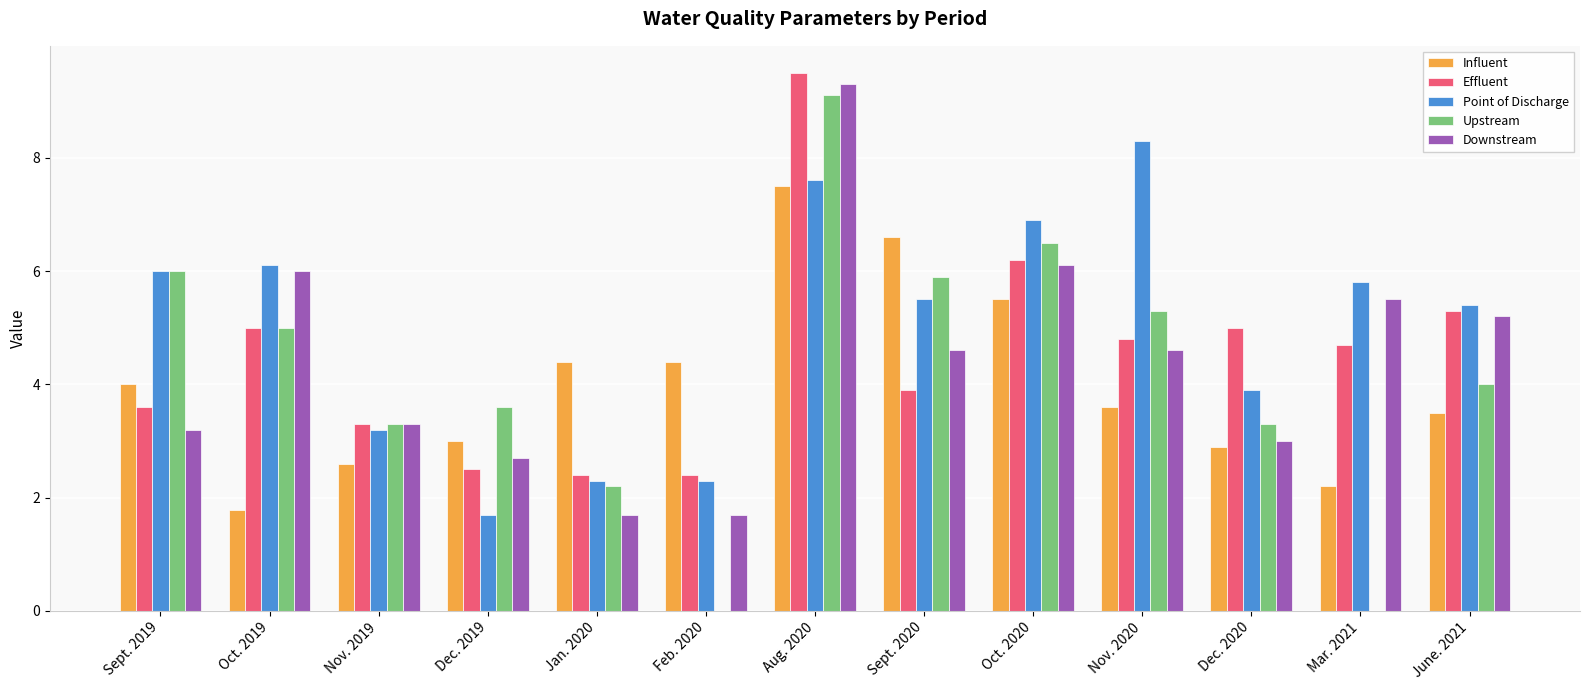

Reading left to right, what are all the values shown in this chart?

Influent: 4.0	1.8	2.6	3.0	4.4	4.4	7.5	6.6	5.5	3.6	2.9	2.2	3.5
Effluent: 3.6	5.0	3.3	2.5	2.4	2.4	9.5	3.9	6.2	4.8	5.0	4.7	5.3
Point of Discharge: 6.0	6.1	3.2	1.7	2.3	2.3	7.6	5.5	6.9	8.3	3.9	5.8	5.4
Upstream: 6.0	5.0	3.3	3.6	2.2	0.0	9.1	5.9	6.5	5.3	3.3	0.0	4.0
Downstream: 3.2	6.0	3.3	2.7	1.7	1.7	9.3	4.6	6.1	4.6	3.0	5.5	5.2